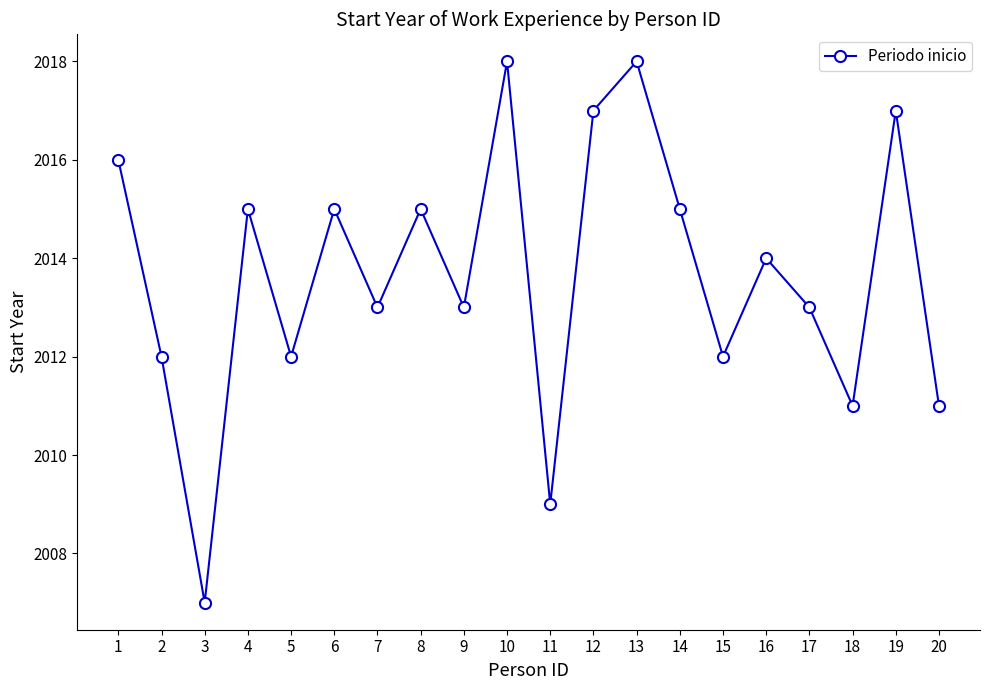

Which category has the lowest value across all series?

3